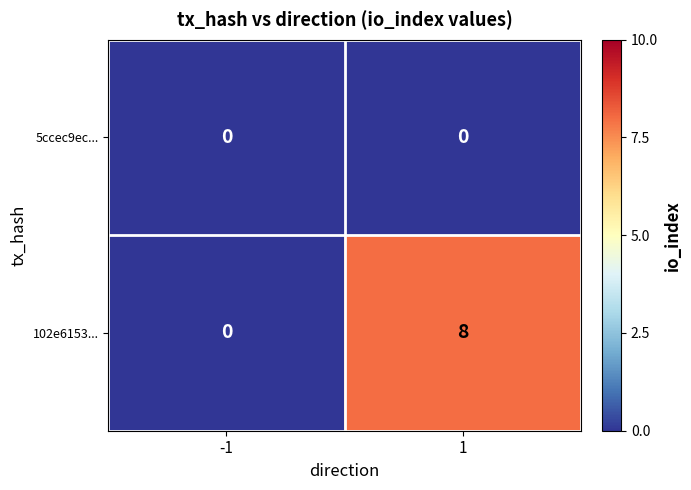

Reading right to left, list all the values displayed in this chart.

5ccec9ec...: 0	0
102e6153...: 8	0